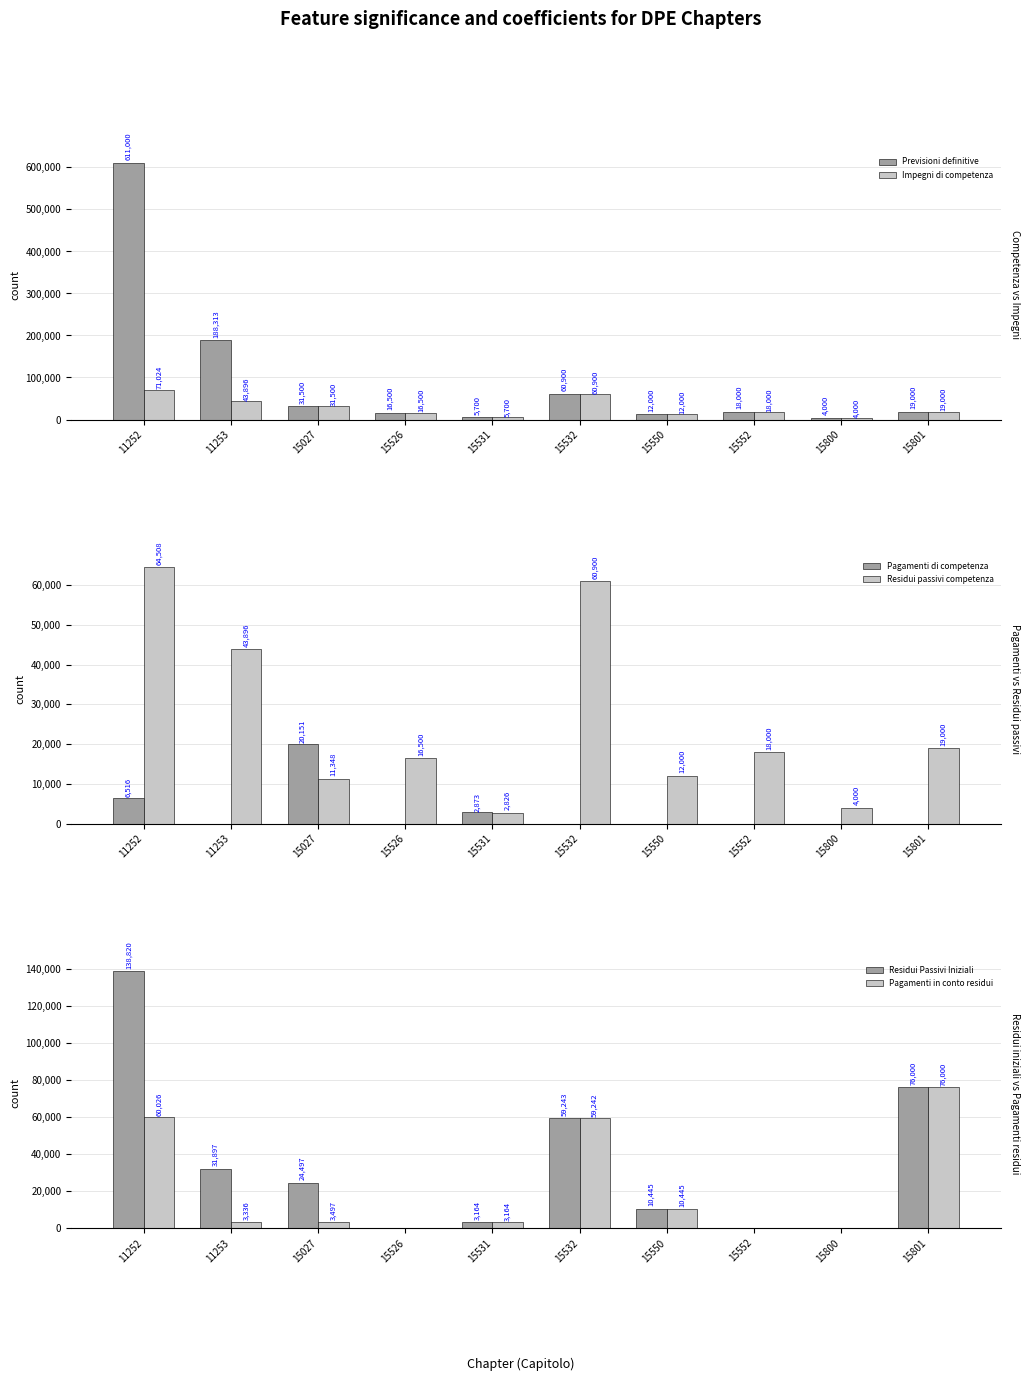

What is the lowest value of the Impegni di competenza series?

4000.0